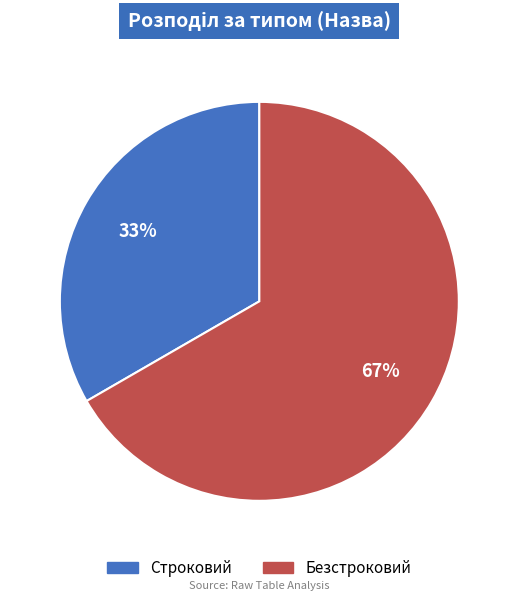

How many segments does this pie chart have?

2